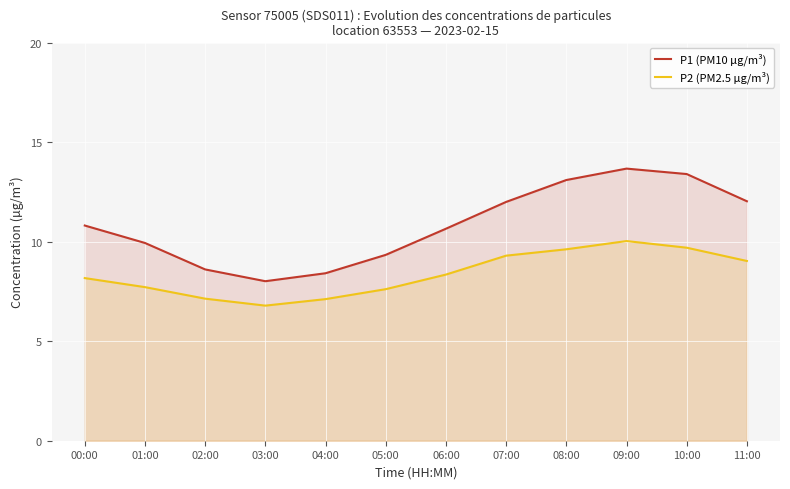

At which category does P1 (PM10 µg/m³) reach its first local valley?

03:00